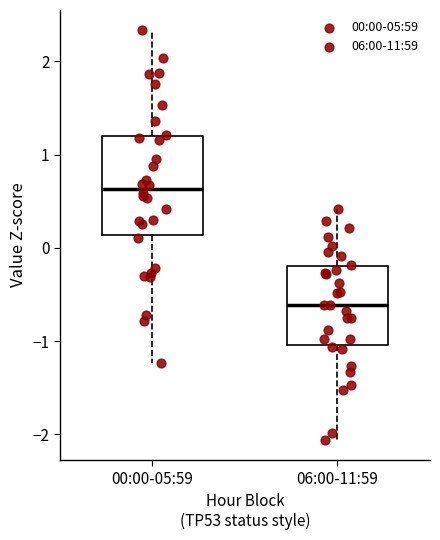

Reading left to right, read every box against the y-axis: the position of its median line, the range the box covers, and the ends of its whiskers. The values are not printed on the chart, so give them approximately, as read against the axis.

00:00-05:59: median 0.6, box 0.1 to 1.2, whiskers -1.2 to 2.3
06:00-11:59: median -0.6, box -1.0 to -0.2, whiskers -2.1 to 0.4